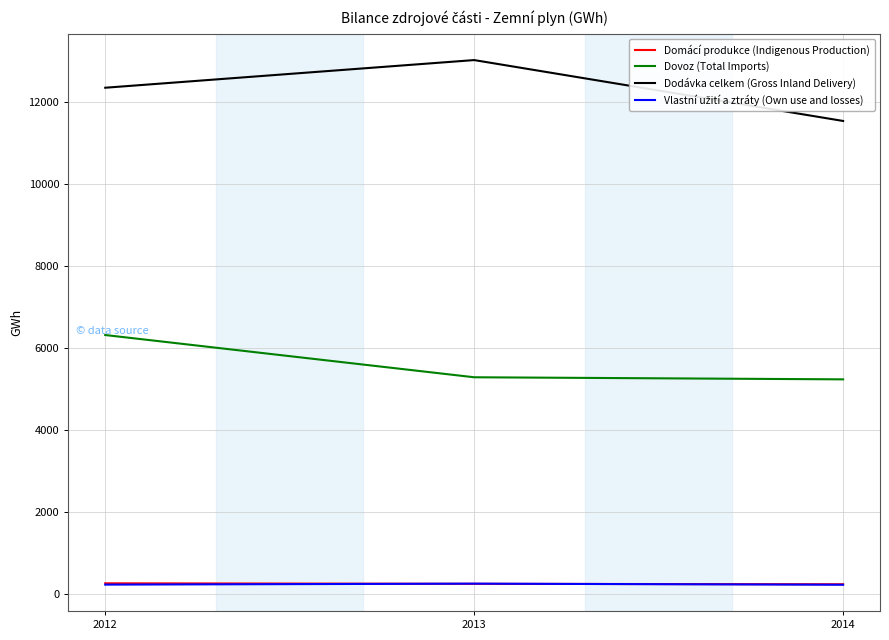

What is the greatest value displayed?

13027.0